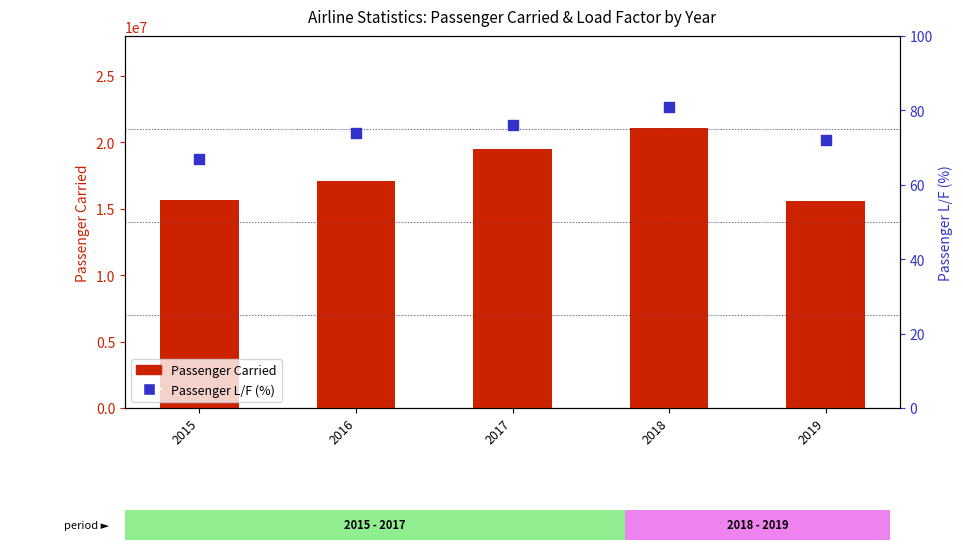

At which category is the sum across all series the highest?

2018